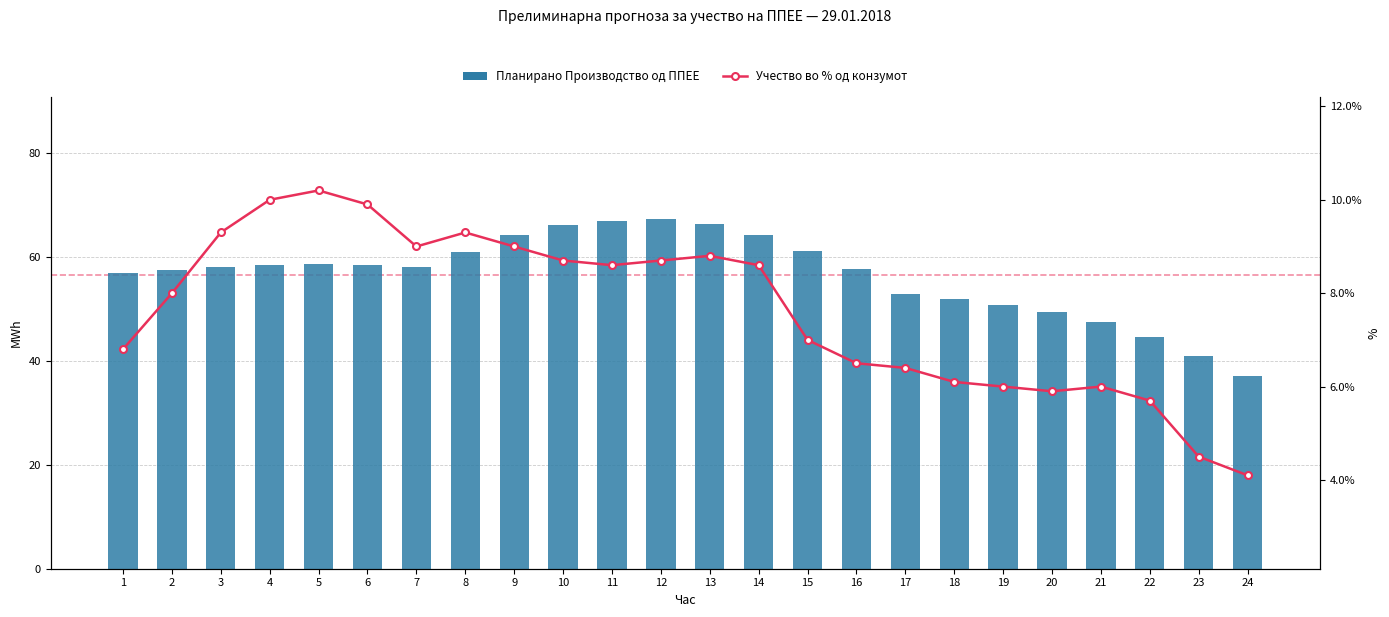

Reading left to right, list all the values displayed in this chart.

Планирано Производство од ППЕЕ: 1=56.9	2=57.4	3=58.0	4=58.4	5=58.7	6=58.4	7=58.1	8=60.9	9=64.2	10=66.2	11=66.9	12=67.3	13=66.3	14=64.2	15=61.2	16=57.6	17=53.0	18=52.0	19=50.8	20=49.5	21=47.5	22=44.6	23=40.9	24=37.0
Учество во % од конзумот: 1=0.1	2=0.1	3=0.1	4=0.1	5=0.1	6=0.1	7=0.1	8=0.1	9=0.1	10=0.1	11=0.1	12=0.1	13=0.1	14=0.1	15=0.1	16=0.1	17=0.1	18=0.1	19=0.1	20=0.1	21=0.1	22=0.1	23=0.0	24=0.0